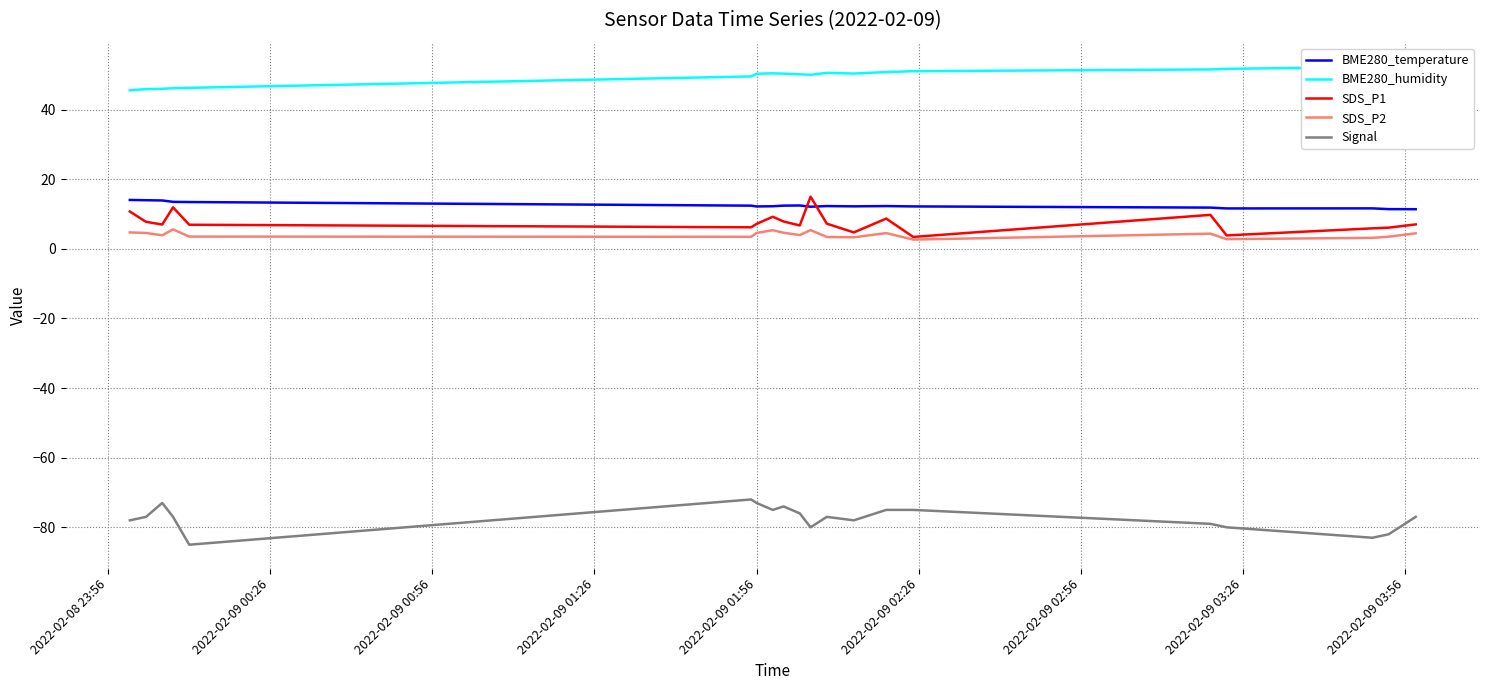

In SDS_P2, how many points are lower than both neighbors (excluding endpoints)?

6